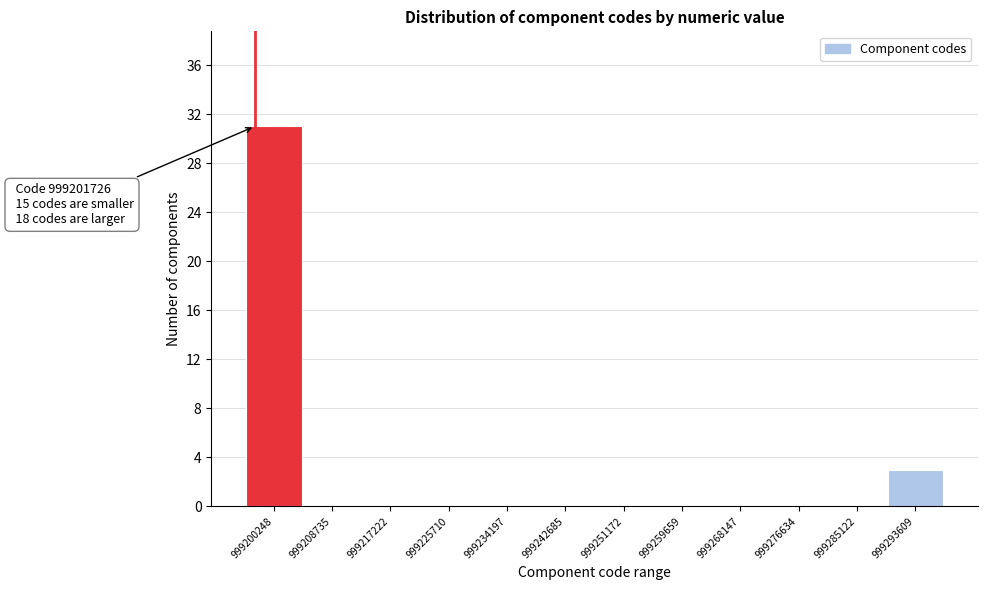

Reading right to left, extract all data points from this chart.

999293609=3	999285122=0	999276634=0	999268147=0	999259659=0	999251172=0	999242685=0	999234197=0	999225710=0	999217222=0	999208735=0	999200248=31